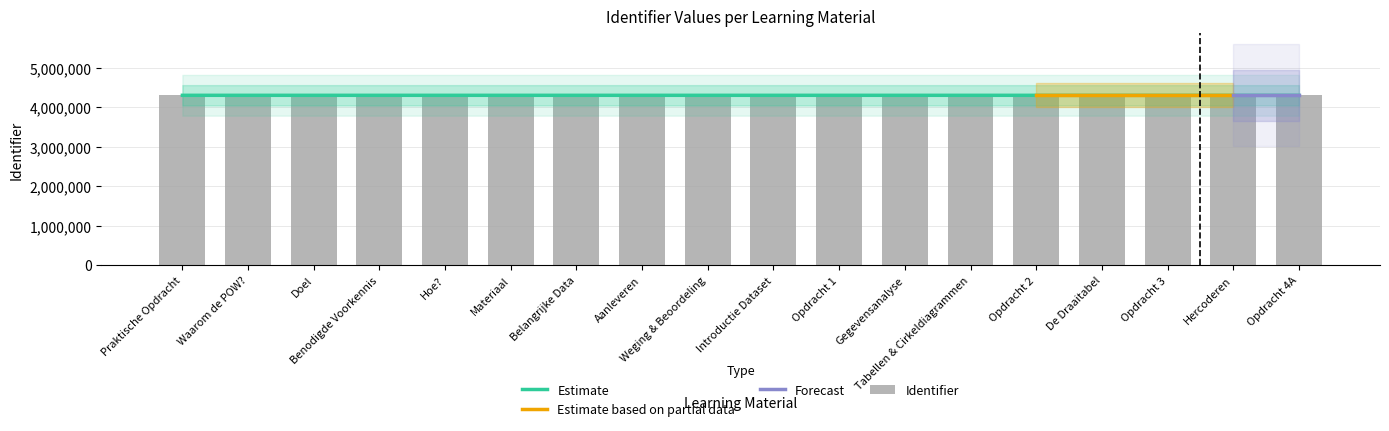

The chart shows a value of 4304602 at Hercoderen. True or false?

True